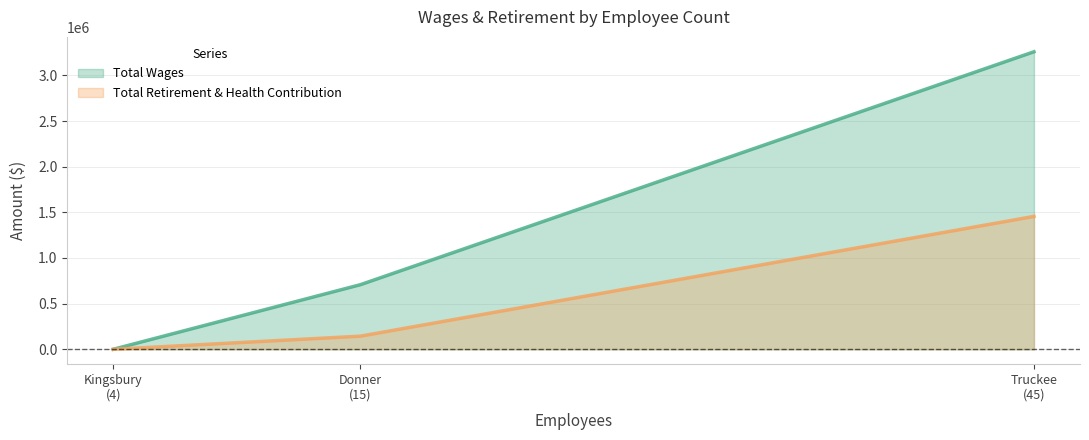

Rank the series by their maximum value, from highest to lowest.

Total Wages, Total Retirement & Health Contribution